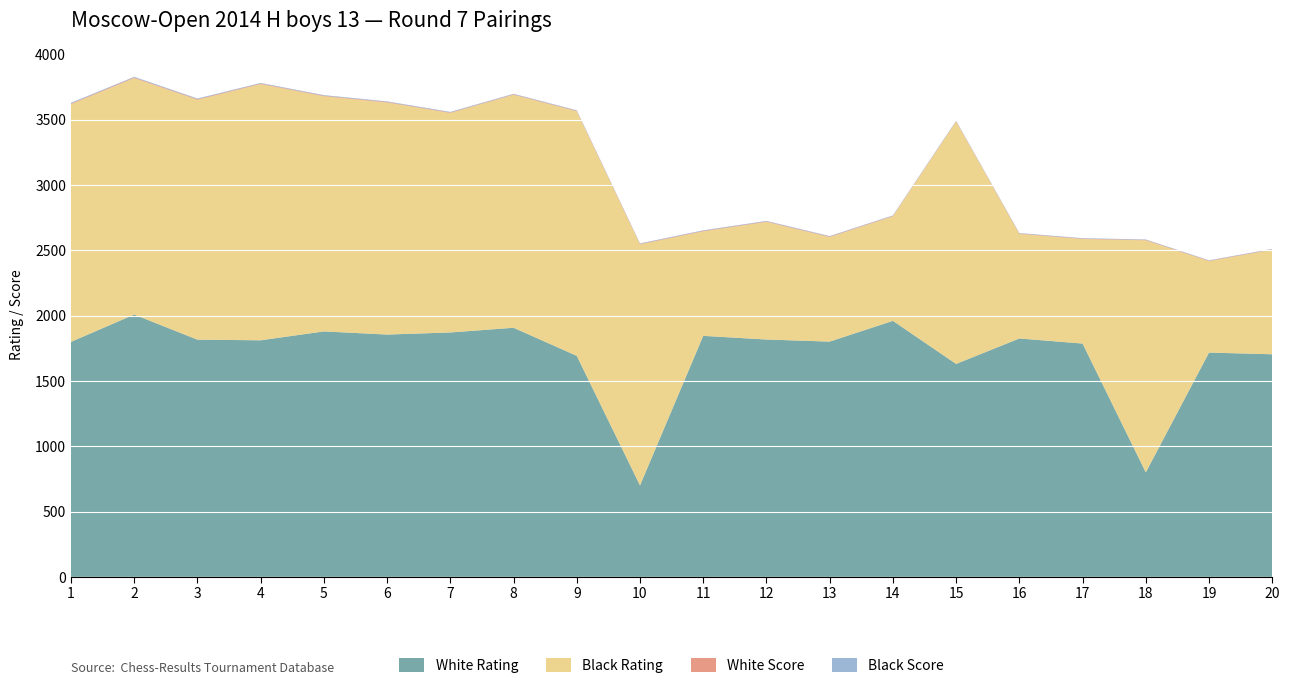

Reading right to left, extract all data points from this chart.

White Rating: 20=1704.0	19=1717.0	18=800.0	17=1786.0	16=1825.0	15=1630.0	14=1960.0	13=1801.0	12=1817.0	11=1845.0	10=700.0	9=1692.0	8=1907.0	7=1871.0	6=1855.0	5=1879.0	4=1811.0	3=1816.0	2=2008.0	1=1799.0
Black Rating: 20=800.0	19=700.0	18=1776.0	17=800.0	16=800.0	15=1855.0	14=800.0	13=800.0	12=900.0	11=800.0	10=1845.0	9=1872.0	8=1783.0	7=1680.0	6=1776.0	5=1800.0	4=1961.0	3=1836.0	2=1810.0	1=1819.0
White Score: 20=3.5	19=3.5	18=3.5	17=3.5	16=3.5	15=3.5	14=3.5	13=4.0	12=4.0	11=4.0	10=4.0	9=4.0	8=4.0	7=4.0	6=4.5	5=4.5	4=4.5	3=5.0	2=5.0	1=5.5
Black Score: 20=3.5	19=3.0	18=3.5	17=3.5	16=3.5	15=3.5	14=3.5	13=4.0	12=4.0	11=4.0	10=4.0	9=4.0	8=4.0	7=4.5	6=4.5	5=4.5	4=4.5	3=5.0	2=5.0	1=5.5